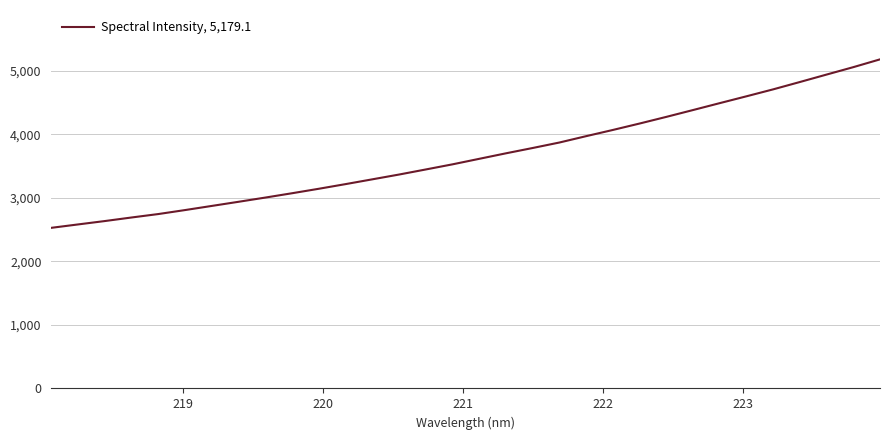

How many lines are shown in the chart?

1